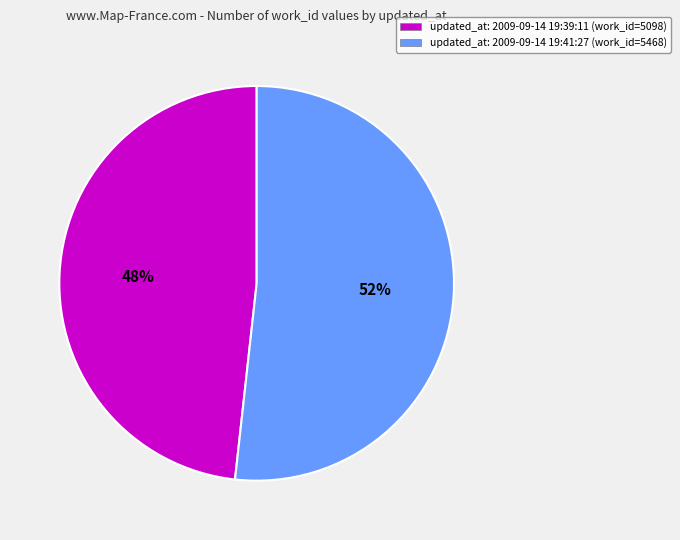

Between updated_at: 2009-09-14 19:39:11 (work_id=5098) and updated_at: 2009-09-14 19:41:27 (work_id=5468), which is larger?

updated_at: 2009-09-14 19:41:27 (work_id=5468)